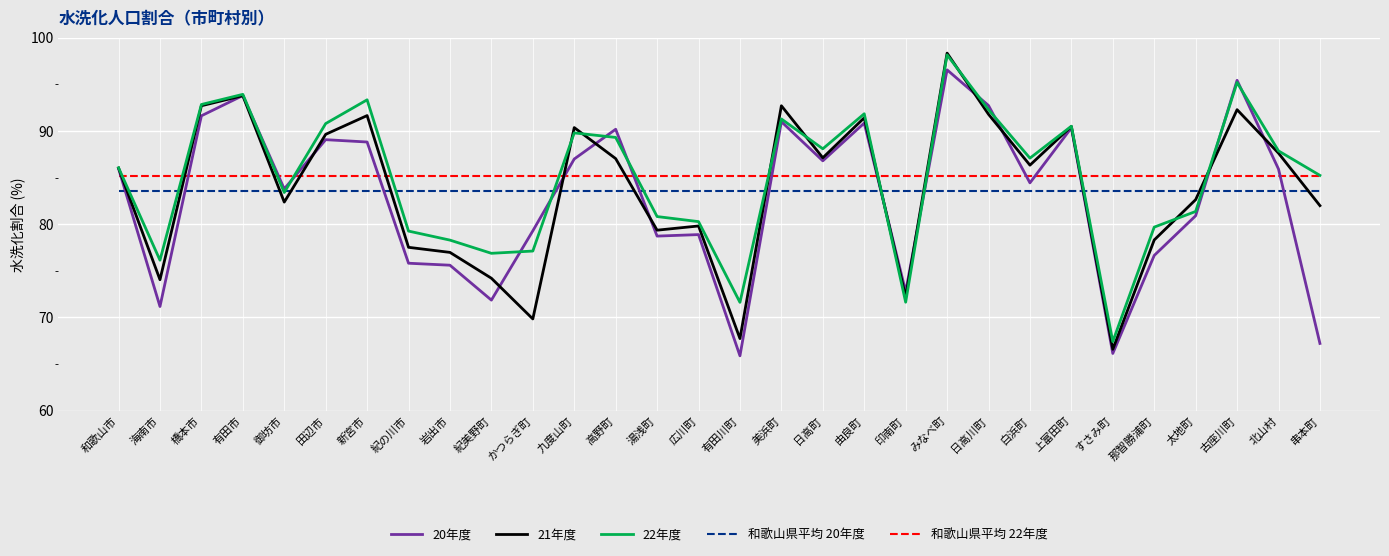

How many interior local peaks does the 21年度 series have?

9